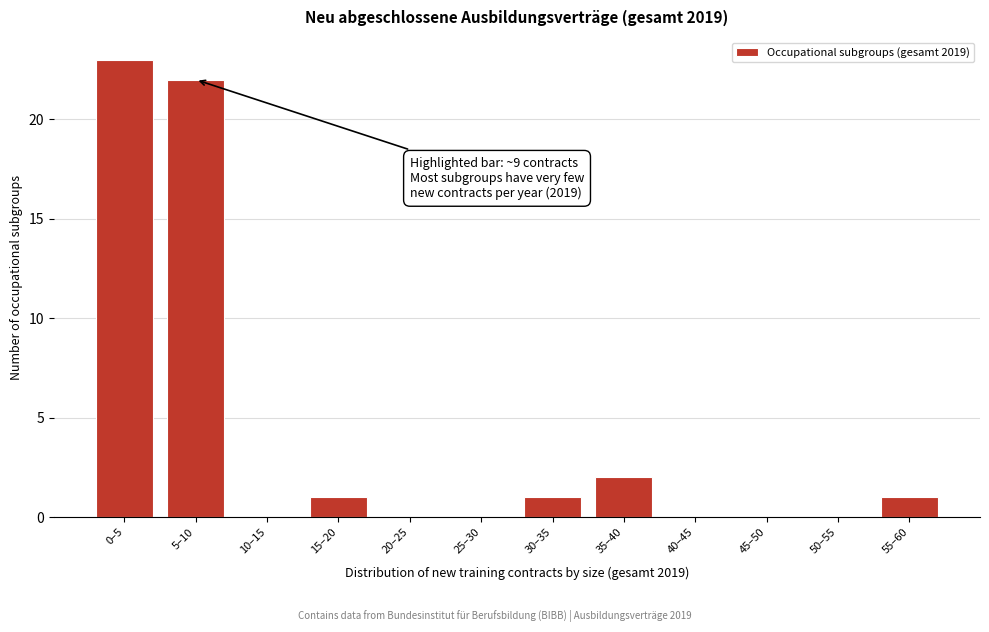

Reading left to right, what are all the values shown in this chart?

0–5=23	5–10=22	10–15=0	15–20=1	20–25=0	25–30=0	30–35=1	35–40=2	40–45=0	45–50=0	50–55=0	55–60=1